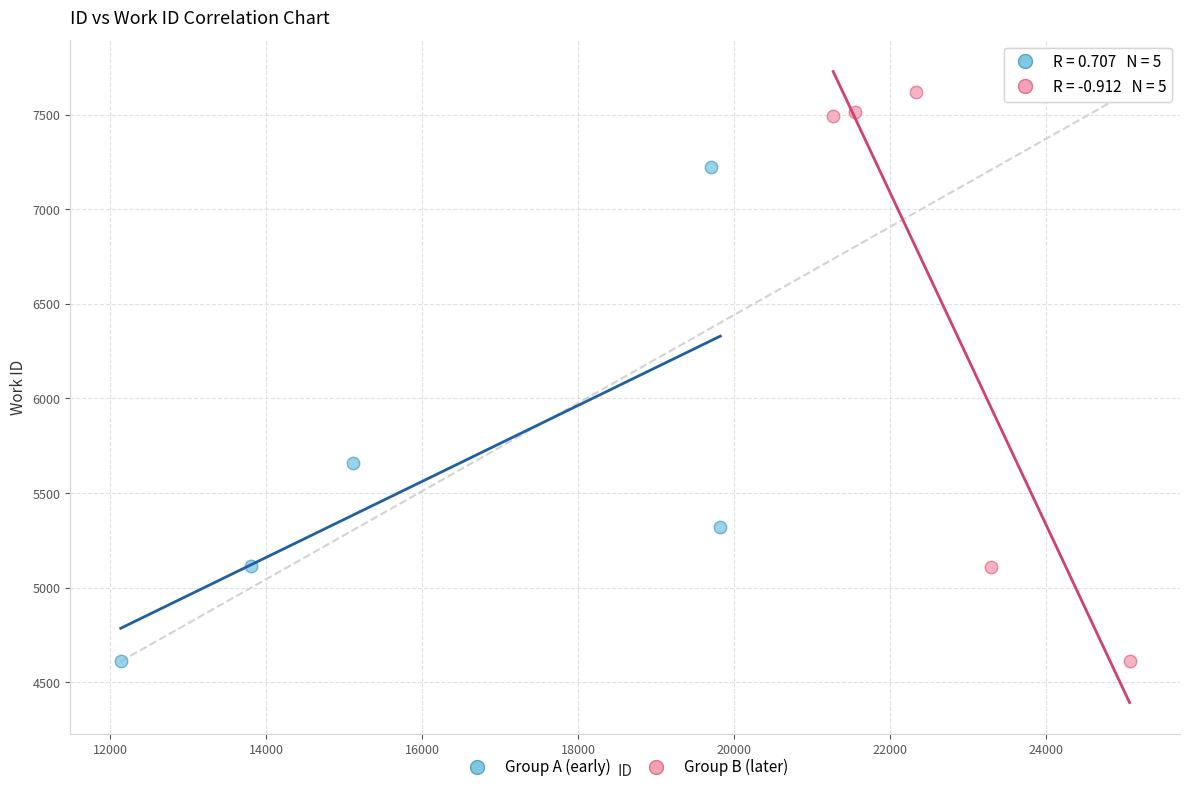

Which series contains the highest Y value?

Group B (later)